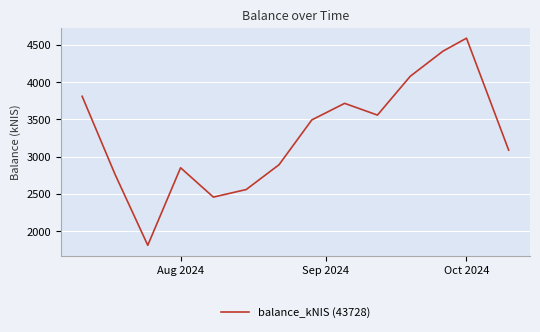

What is the average value?

3290.8